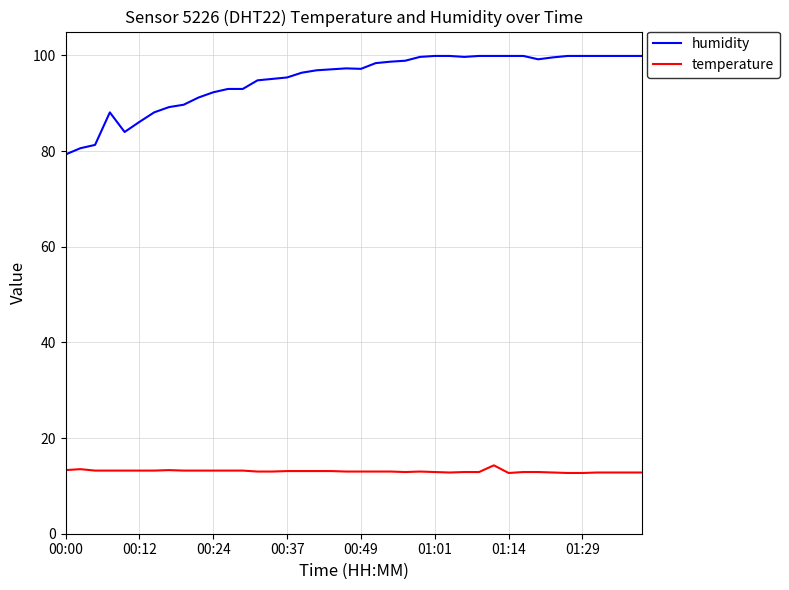

Which series has the largest range (max minus min)?

humidity